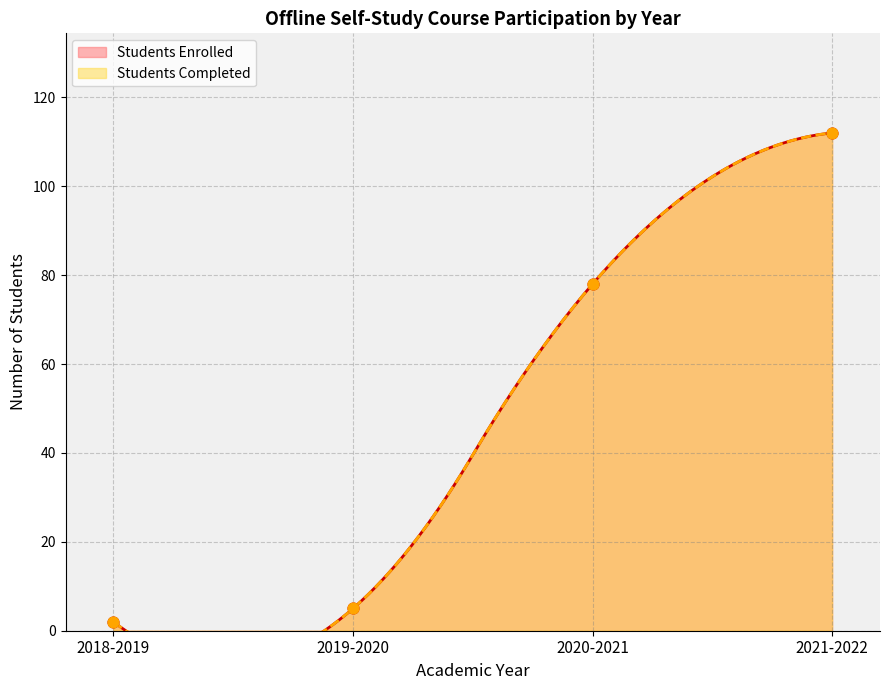

Which series contains the lowest Y value?

Students Enrolled